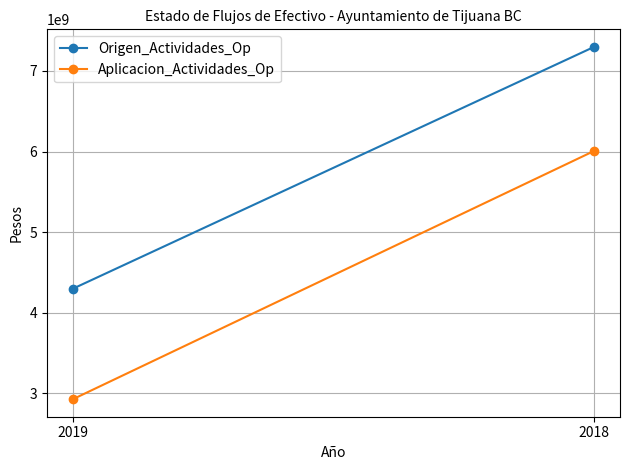

True or false: Aplicacion_Actividades_Op has a value of 6006496373 at 2018.

True